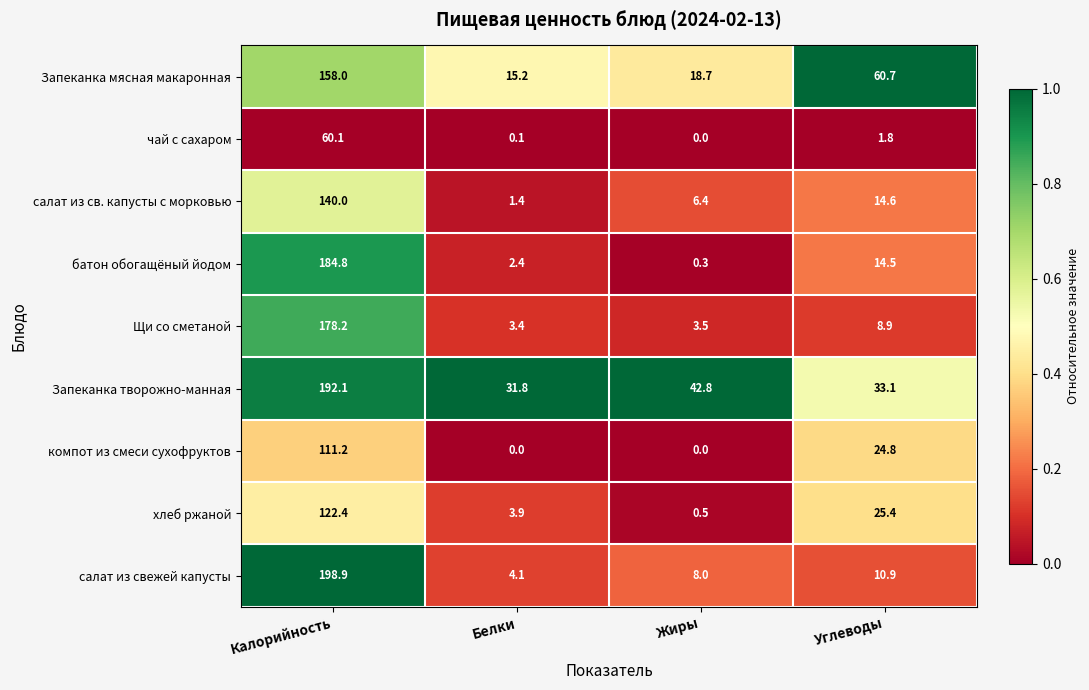

What is the sum of all чай с сахаром values?

62.0